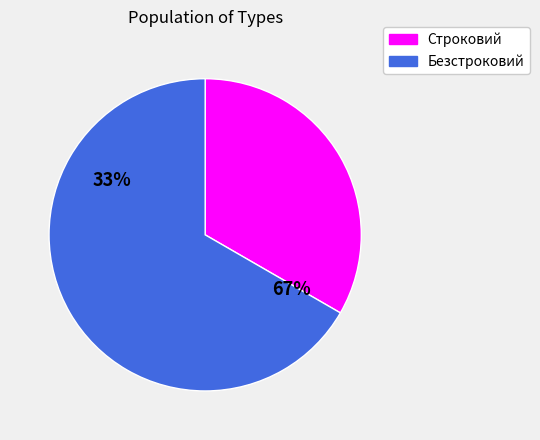

Count the number of slices in the pie.

2